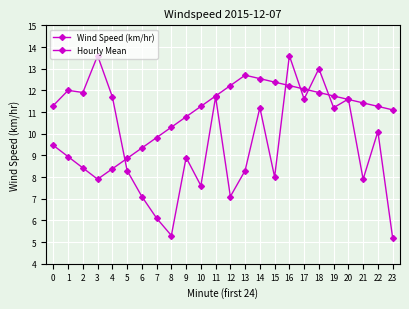

How many data points does each series have?

24